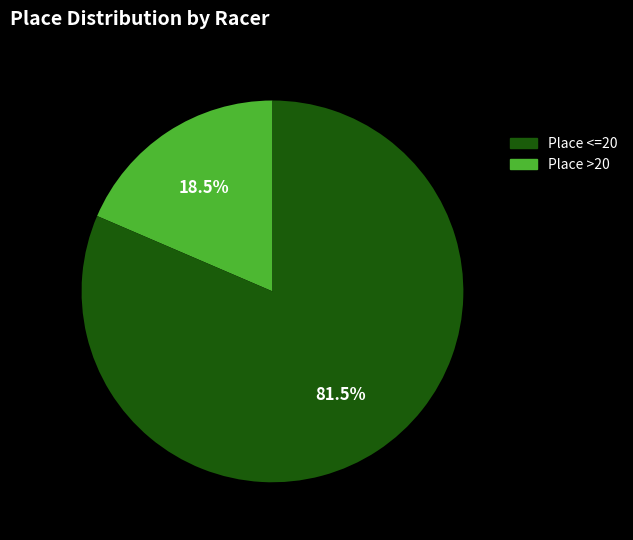

Is there a majority slice in this chart?

Yes